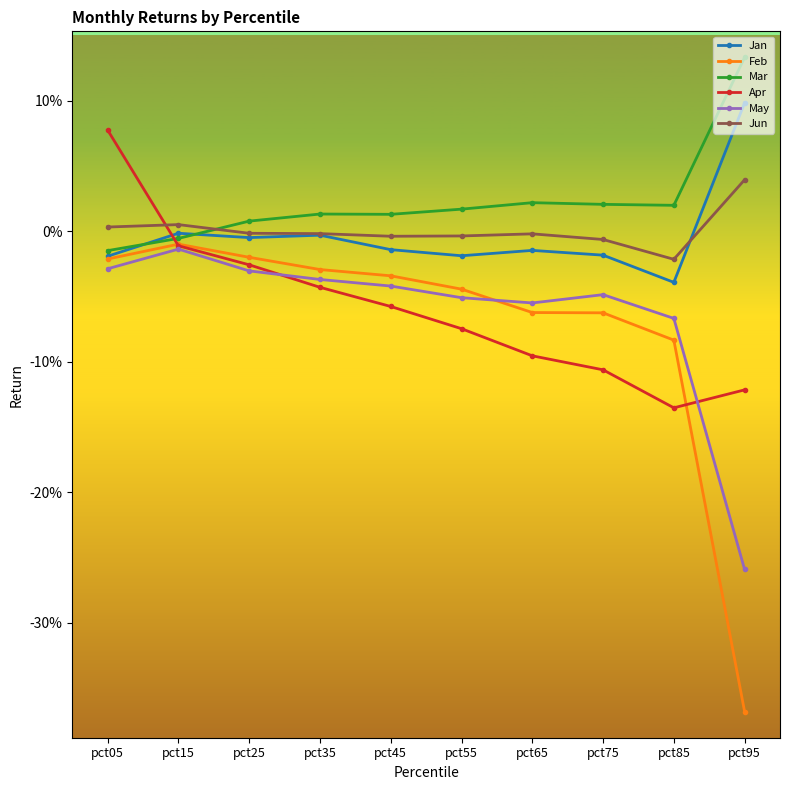

What is the greatest value displayed?

0.1